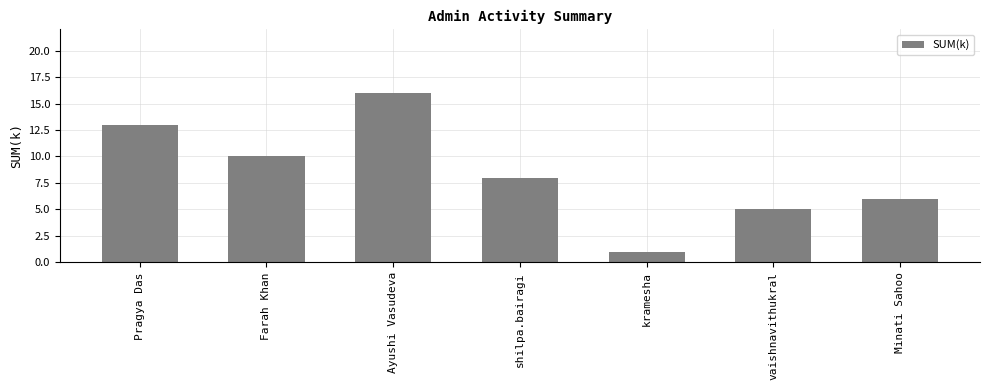

What is the approximate value at Minati Sahoo?

6